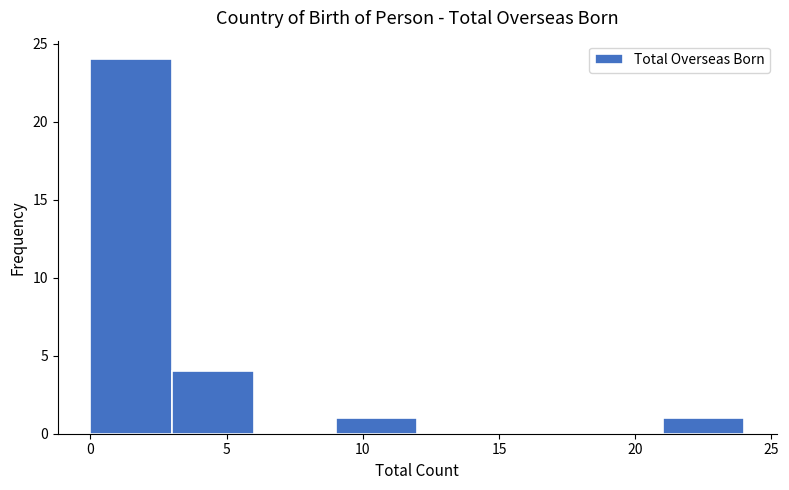

Reading left to right, list every bar in this chart as the range it spans on the x-axis followed by its height. The values are not printed on the chart, so give them approximately, as read against the axis.

0 to 3: 24
3 to 6: 4
6 to 9: 0
9 to 12: 1
12 to 15: 0
15 to 18: 0
18 to 21: 0
21 to 24: 1